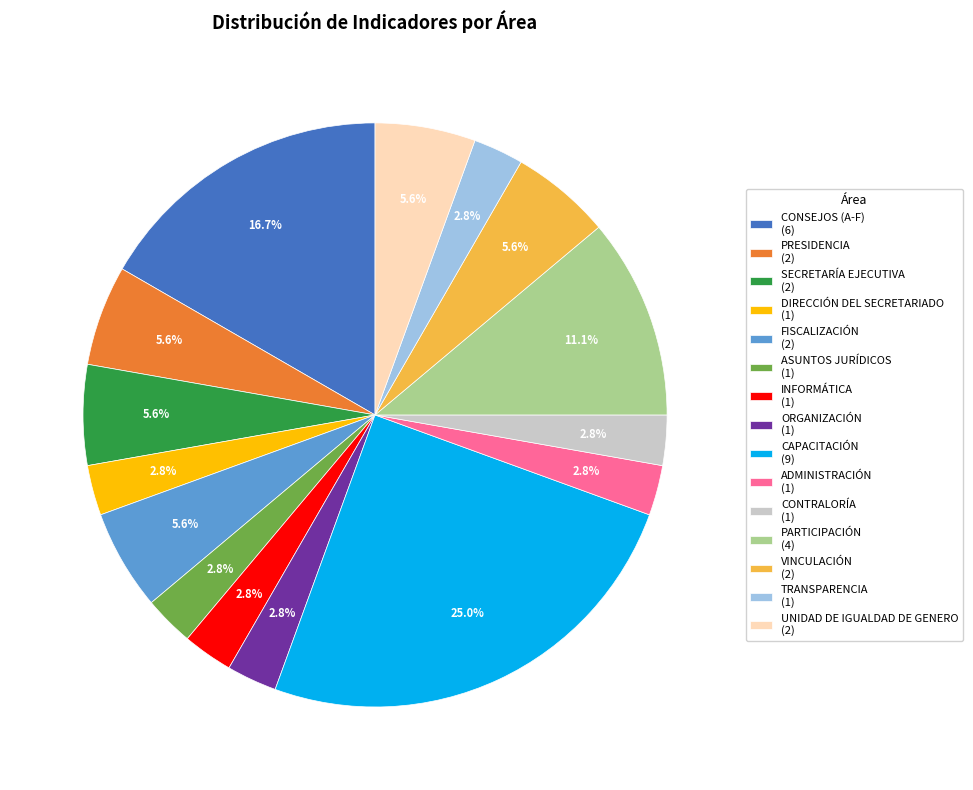

Combined, do PRESIDENCIA (2) and PARTICIPACIÓN (4) account for over 50%?

No